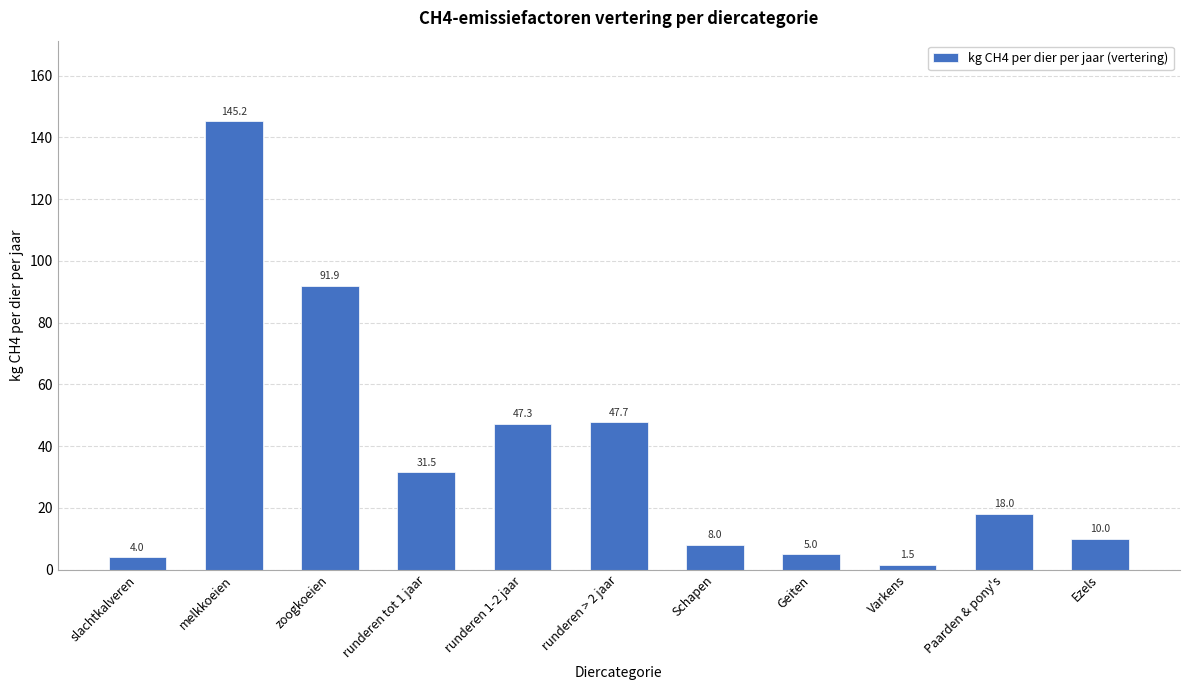

Does the chart contain any negative values?

No